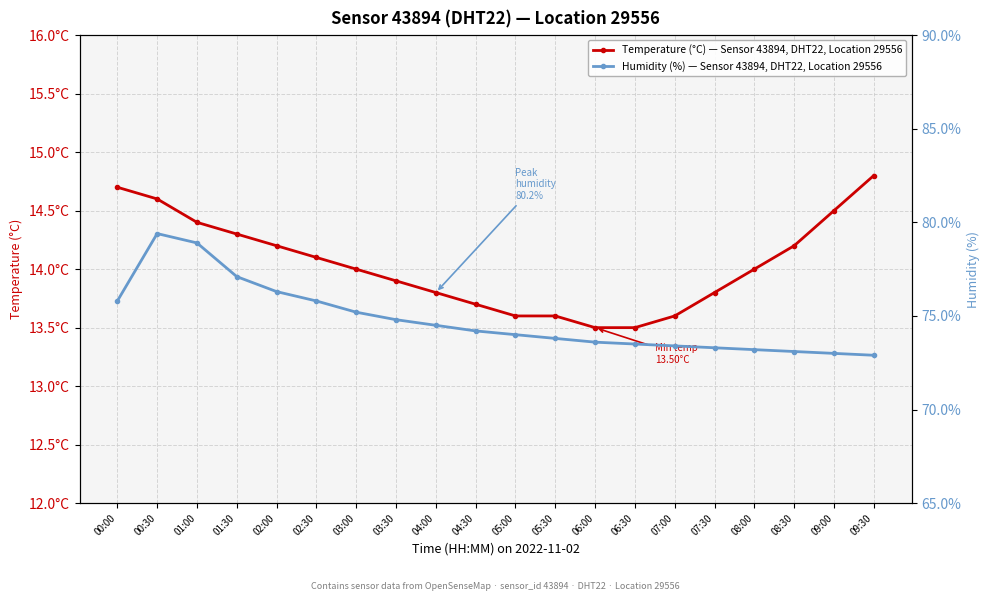

Does the chart display data point markers on the line(s)?

Yes